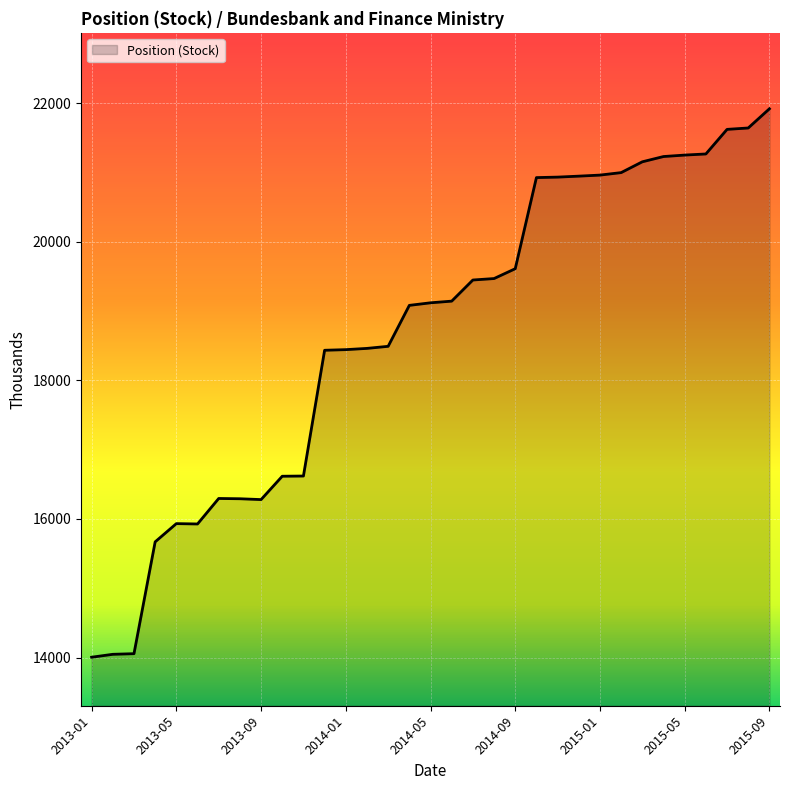

What is the greatest value displayed?

21920